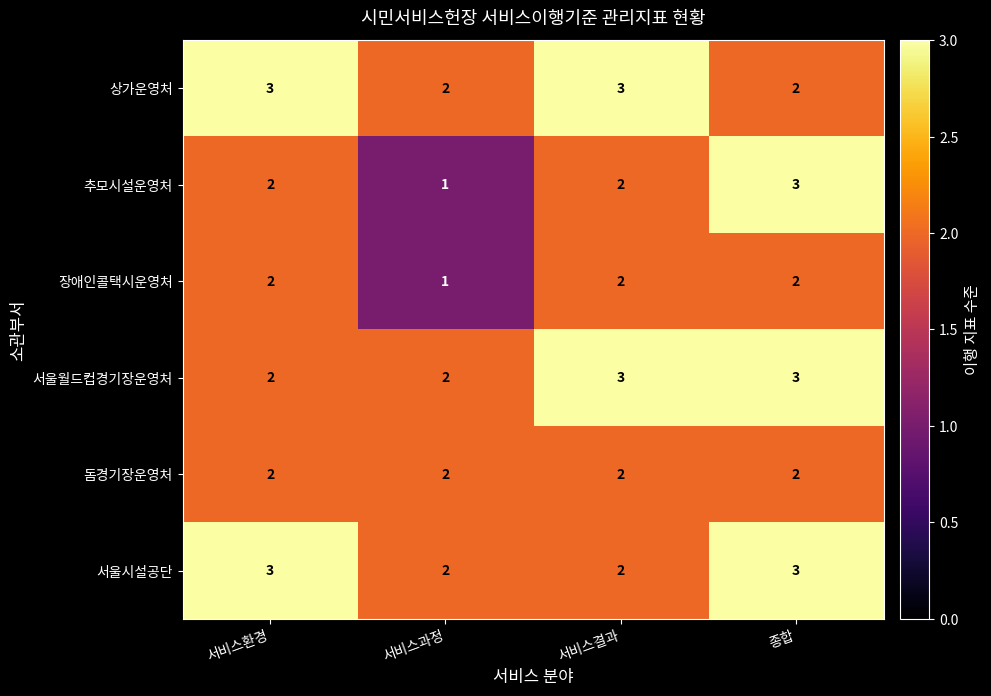

How many 장애인콜택시운영처 values are between 2 and 3?

3